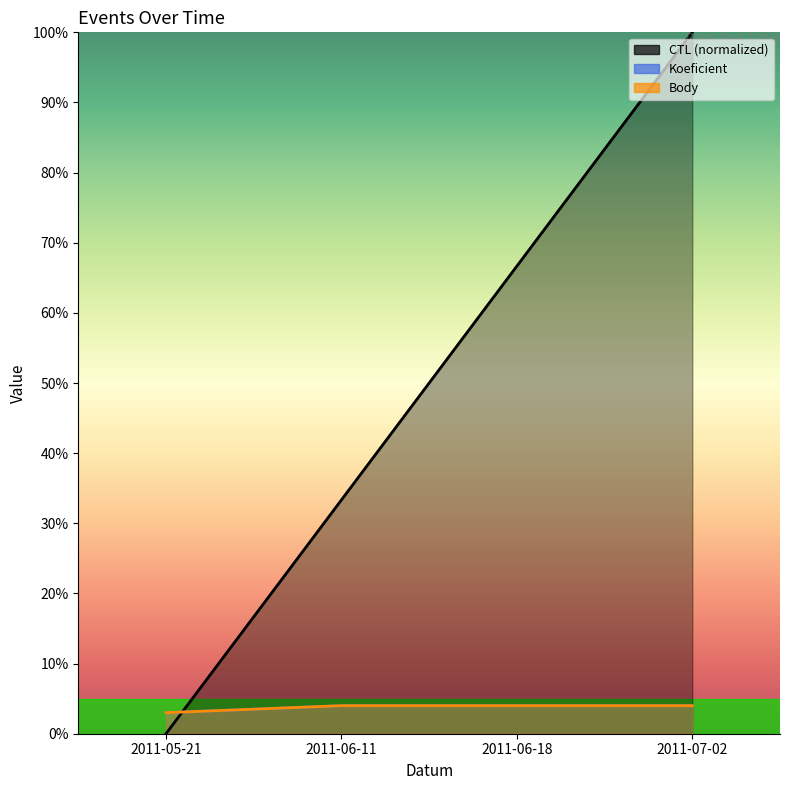

Which category has the highest value in the CTL series?

2011-07-02